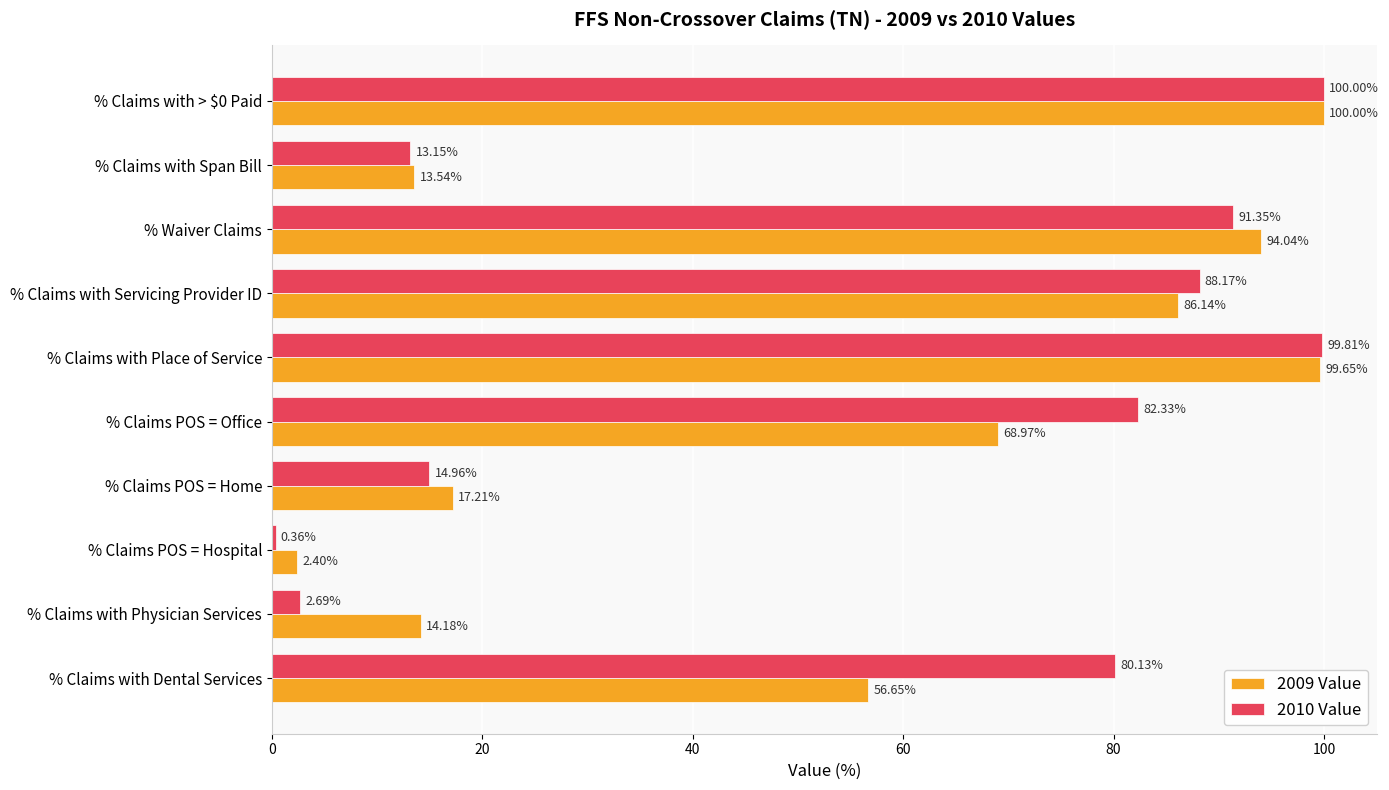

What is the maximum value shown in the chart?

100.0